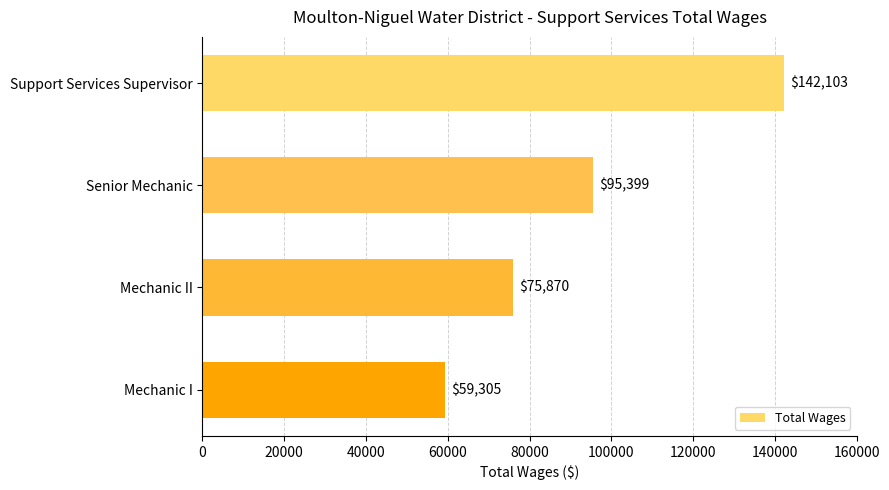

Approximately how many times larger is the value at Mechanic I compared to Senior Mechanic?

0.6